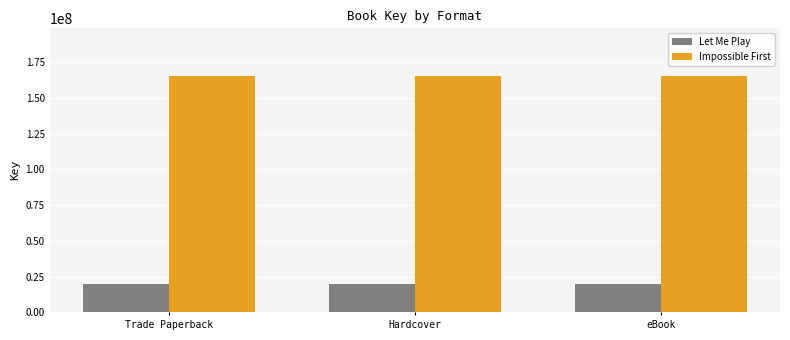

What is the spread (max minus min) of values at Hardcover?

145832719